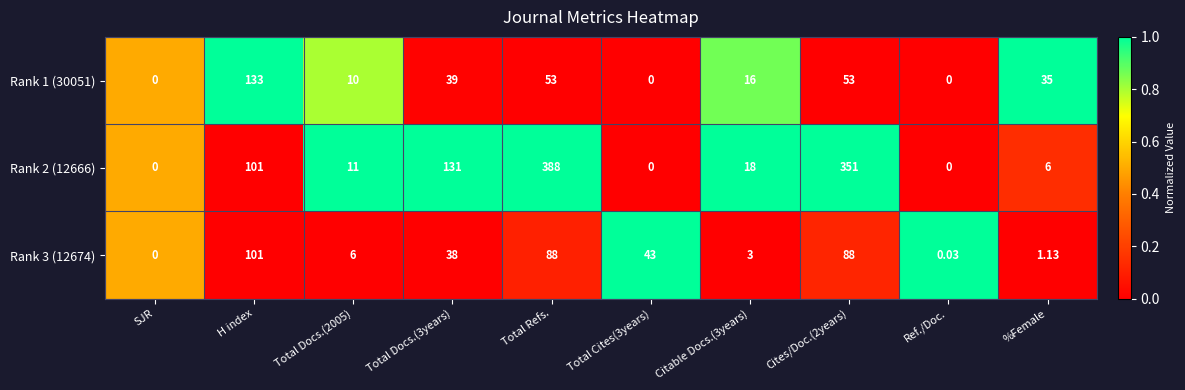

At which category is the sum across all series the highest?

Total Refs.